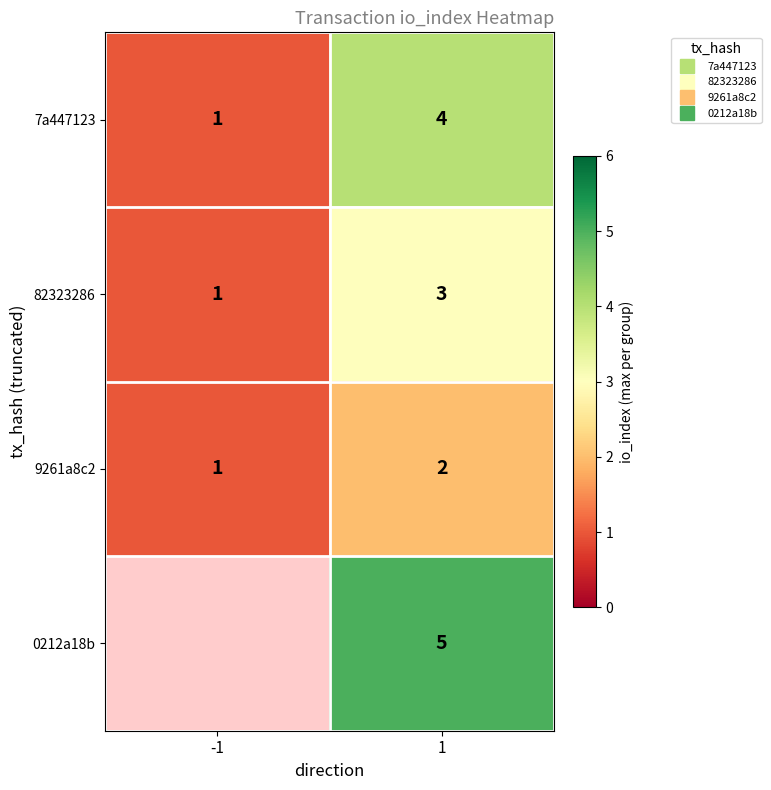

Is it true that 7a447123 equals 4.0 at 1?

True